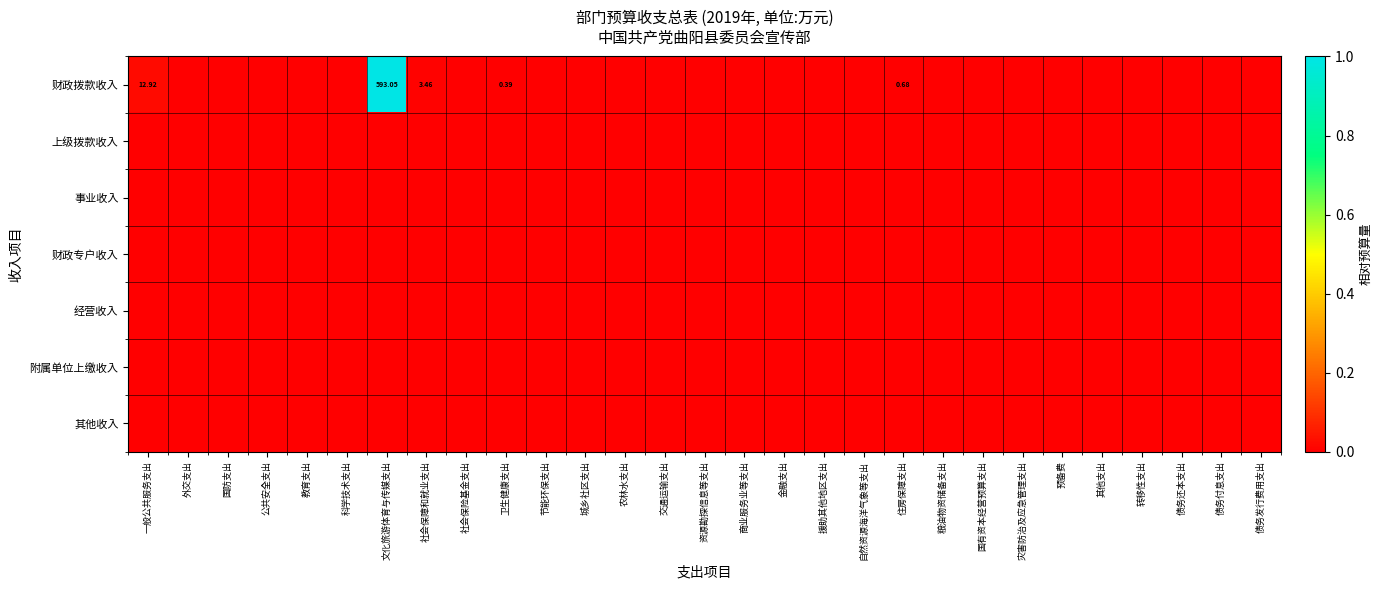

At which label is 附属单位上缴收入 closest to 0?

一般公共服务支出